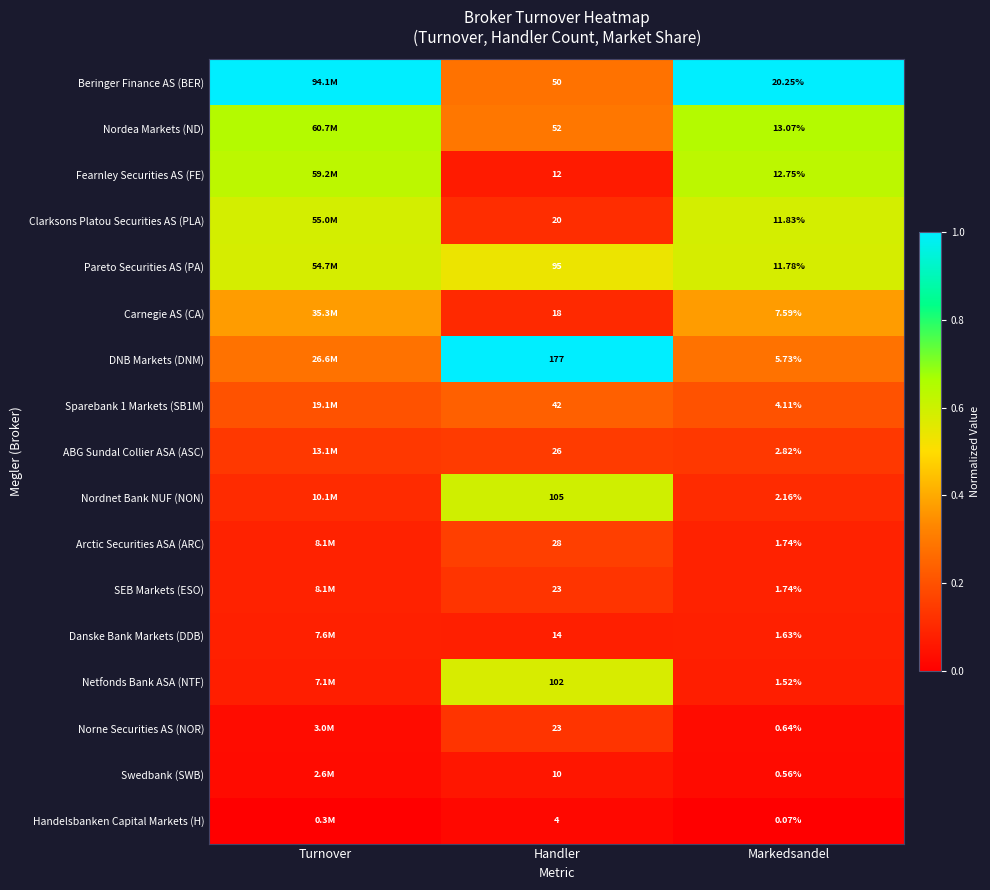

What is the total value across all series at Turnover?

4.9